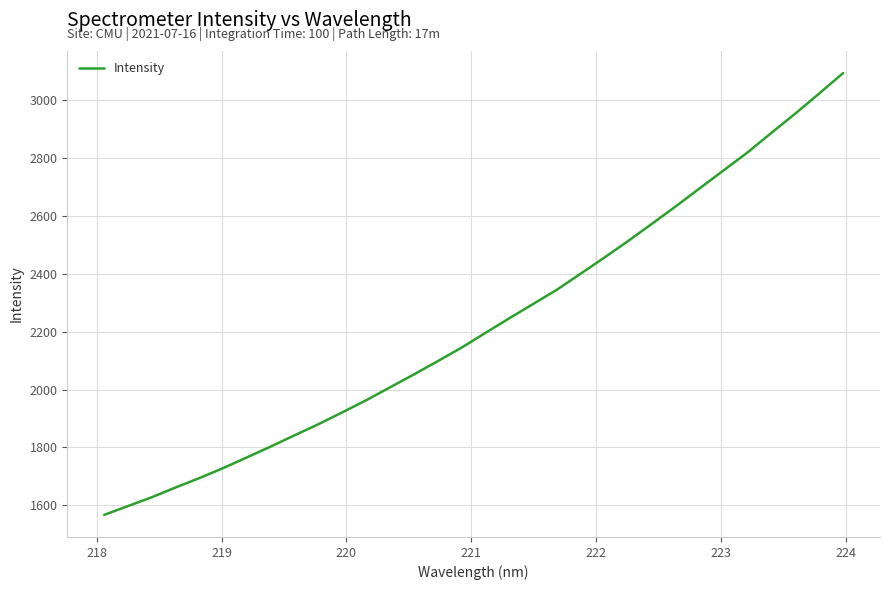

What is the minimum value shown in the chart?

1566.9